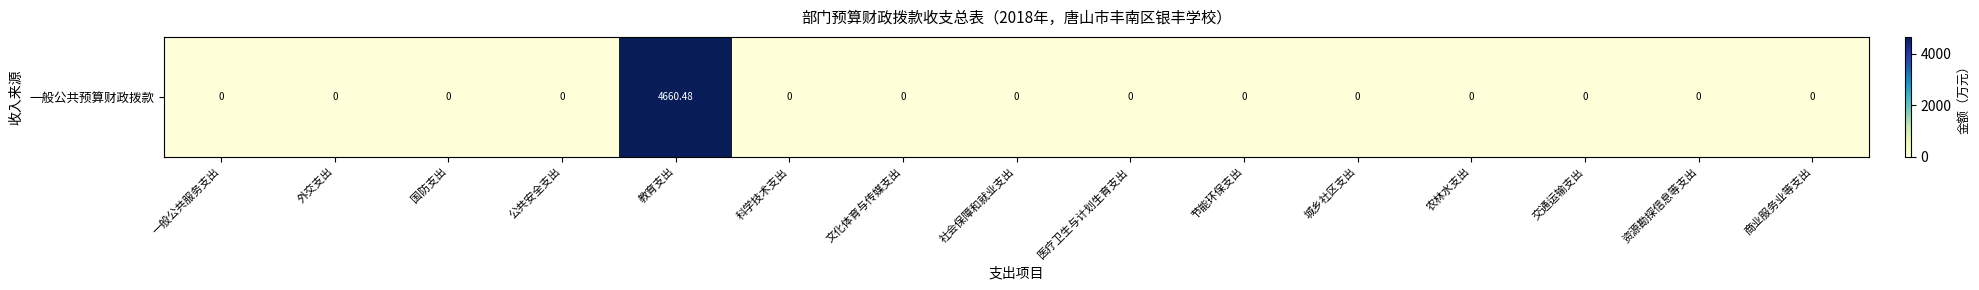

Reading left to right, what are all the values shown in this chart?

0.0	0.0	0.0	0.0	4660.5	0.0	0.0	0.0	0.0	0.0	0.0	0.0	0.0	0.0	0.0